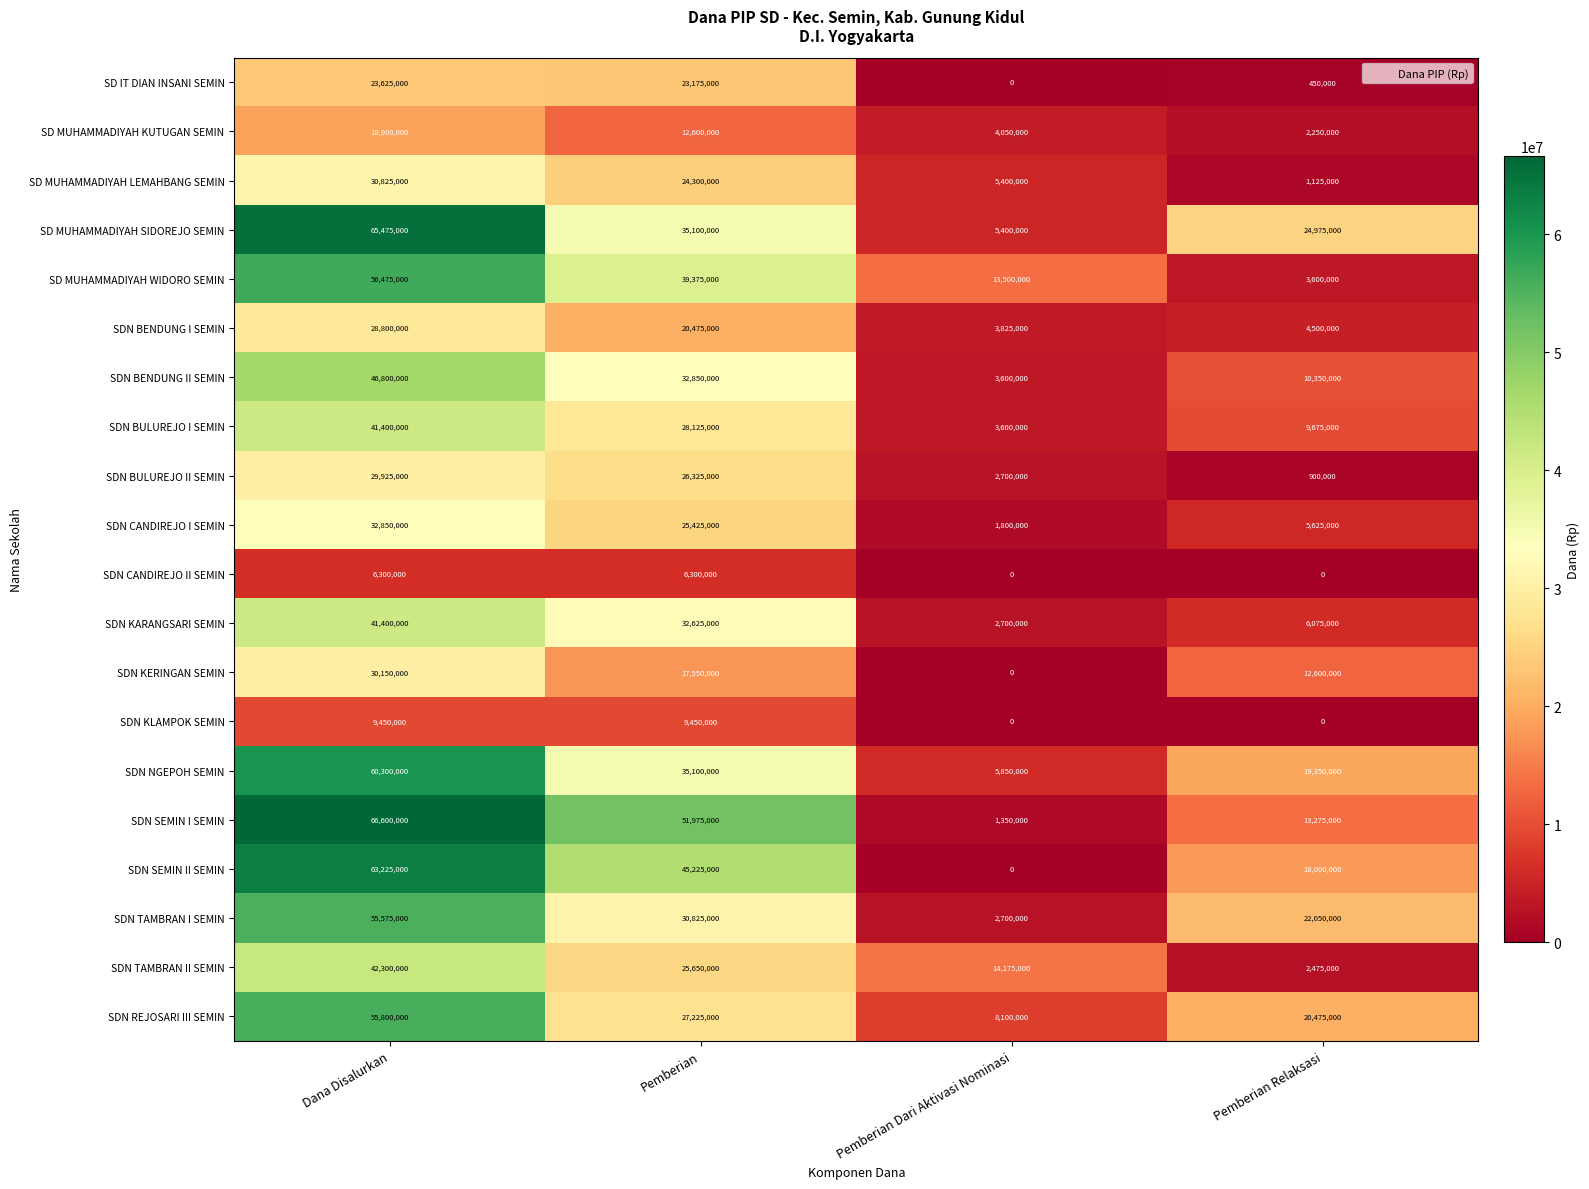

The value of SDN NGEPOH SEMIN at Pemberian Relaksasi is 32668727. True or false?

False